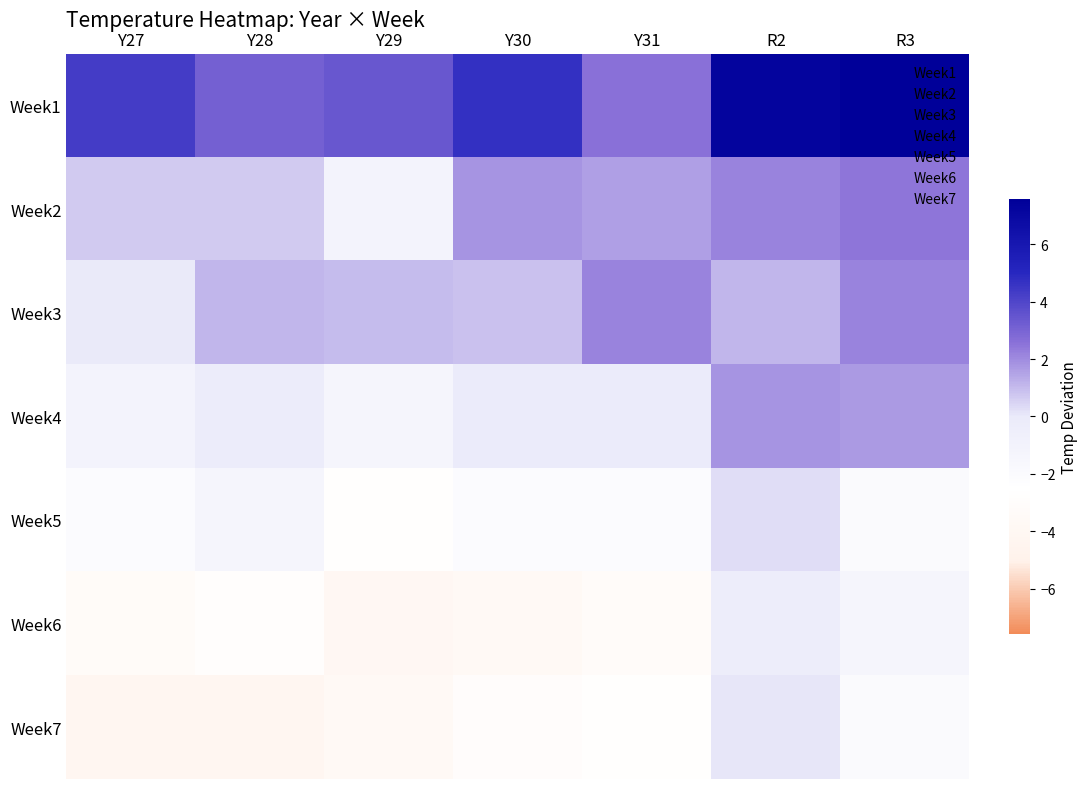

Reading right to left, what are all the values shown in this chart?

Week1: R3=7.6	R2=7.3	Y31=2.6	Y30=4.7	Y29=3.4	Y28=3.1	Y27=4.3
Week2: R3=2.5	R2=2.2	Y31=1.6	Y30=1.8	Y29=-1.0	Y28=0.7	Y27=0.7
Week3: R3=2.2	R2=1.1	Y31=2.2	Y30=0.9	Y29=1.0	Y28=1.1	Y27=-0.0
Week4: R3=1.7	R2=1.8	Y31=-0.1	Y30=-0.1	Y29=-1.4	Y28=-0.2	Y27=-1.1
Week5: R3=-1.9	R2=0.3	Y31=-2.1	Y30=-2.1	Y29=-2.7	Y28=-1.3	Y27=-2.0
Week6: R3=-1.3	R2=-0.3	Y31=-3.2	Y30=-3.6	Y29=-4.0	Y28=-2.8	Y27=-3.3
Week7: R3=-1.9	R2=0.1	Y31=-2.7	Y30=-3.0	Y29=-3.6	Y28=-4.2	Y27=-4.2